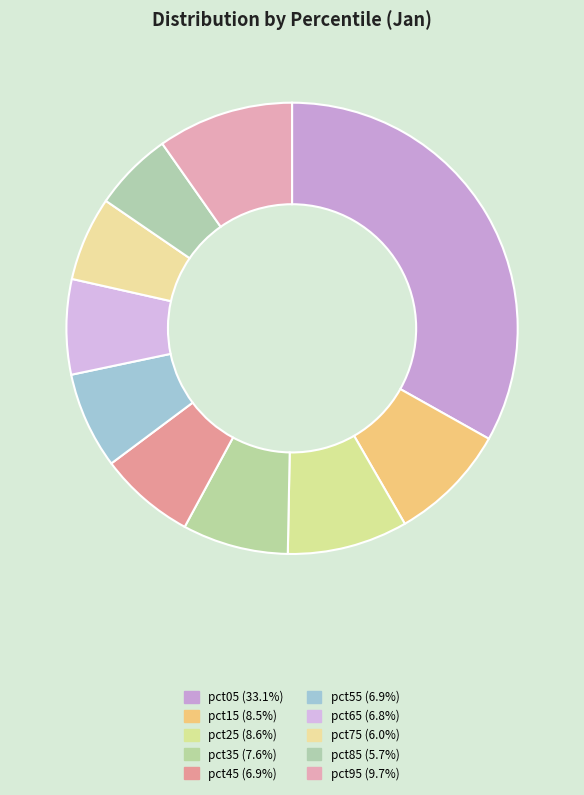

Is there a majority slice in this chart?

No